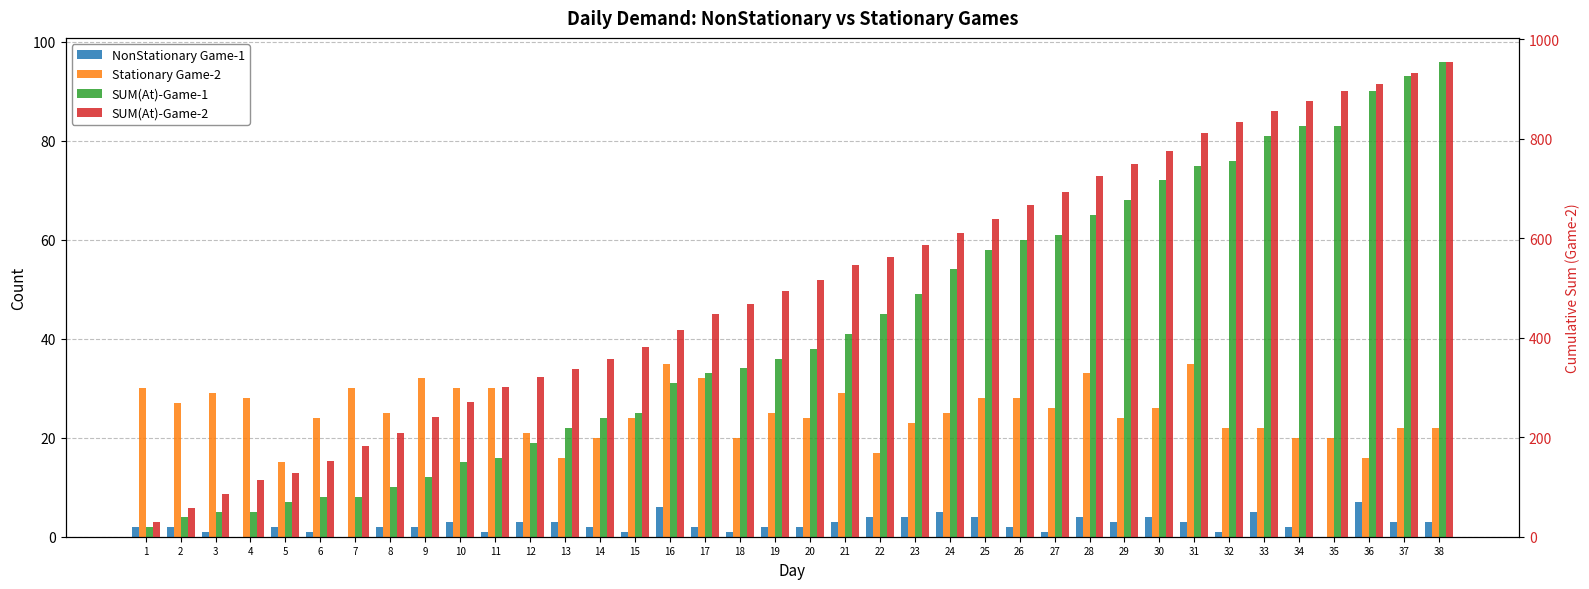

What is the value of the Stationary Game-2 bar at the 28th from the left?

33